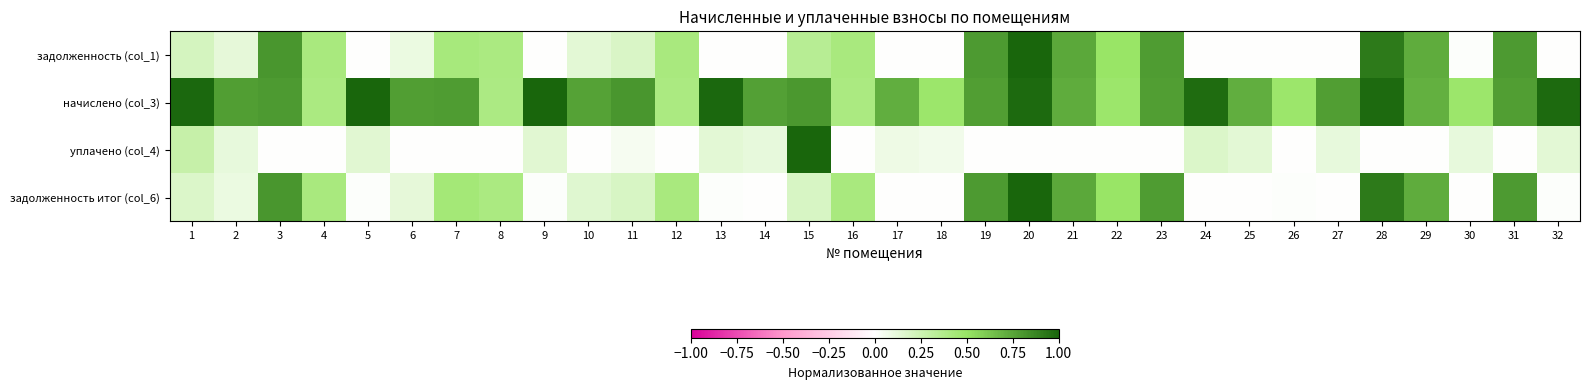

Reading right to left, extract all data points from this chart.

задолженность (col_1): 32=0.0	31=0.8	30=0.0	29=0.7	28=0.9	27=0.0	26=0.0	25=0.0	24=0.0	23=0.8	22=0.5	21=0.7	20=1.0	19=0.8	18=0.0	17=0.0	16=0.4	15=0.3	14=0.0	13=0.0	12=0.4	11=0.2	10=0.1	9=0.0	8=0.4	7=0.4	6=0.1	5=0.0	4=0.4	3=0.8	2=0.1	1=0.2
начислено (col_3): 32=1.0	31=0.8	30=0.5	29=0.7	28=1.0	27=0.8	26=0.5	25=0.7	24=1.0	23=0.8	22=0.5	21=0.7	20=1.0	19=0.8	18=0.5	17=0.7	16=0.4	15=0.8	14=0.8	13=1.0	12=0.4	11=0.8	10=0.8	9=1.0	8=0.4	7=0.8	6=0.8	5=1.0	4=0.4	3=0.8	2=0.8	1=1.0
уплачено (col_4): 32=0.1	31=0.0	30=0.1	29=0.0	28=0.0	27=0.1	26=0.0	25=0.1	24=0.2	23=0.0	22=0.0	21=0.0	20=0.0	19=0.0	18=0.1	17=0.1	16=0.0	15=1.0	14=0.1	13=0.1	12=0.0	11=0.0	10=0.0	9=0.1	8=0.0	7=0.0	6=0.0	5=0.1	4=0.0	3=0.0	2=0.1	1=0.3
задолженность итог (col_6): 32=0.0	31=0.8	30=0.0	29=0.7	28=0.9	27=0.0	26=0.0	25=0.0	24=0.0	23=0.8	22=0.5	21=0.7	20=1.0	19=0.8	18=0.0	17=0.0	16=0.4	15=0.2	14=0.0	13=0.0	12=0.4	11=0.2	10=0.2	9=0.0	8=0.4	7=0.4	6=0.1	5=0.0	4=0.4	3=0.8	2=0.1	1=0.2